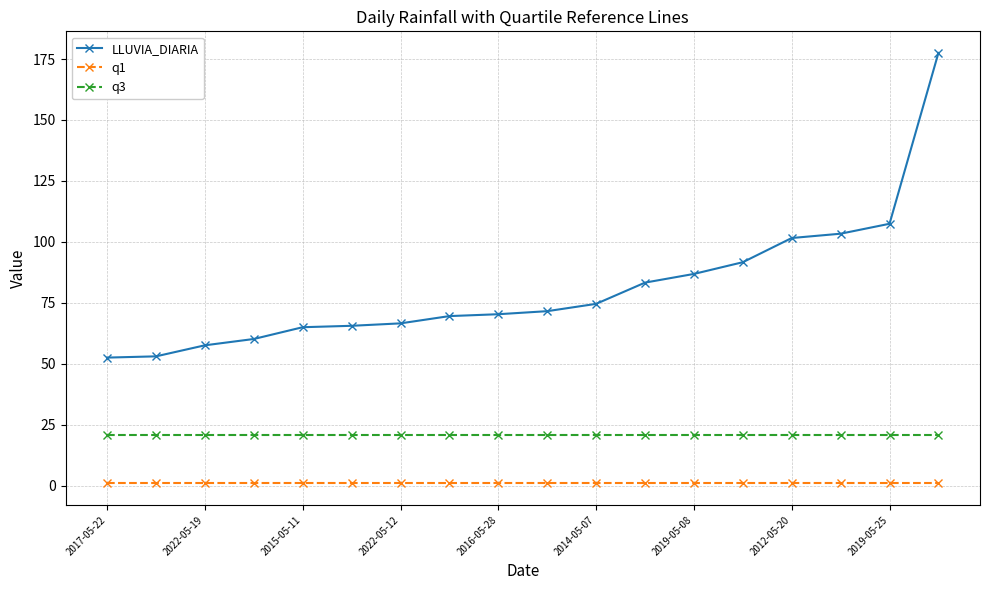

What is the minimum value shown in the chart?

0.9